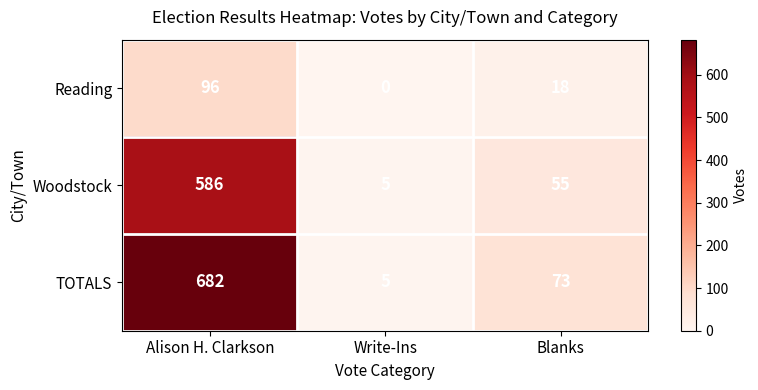

Which category has the lowest value across all series?

Write-Ins